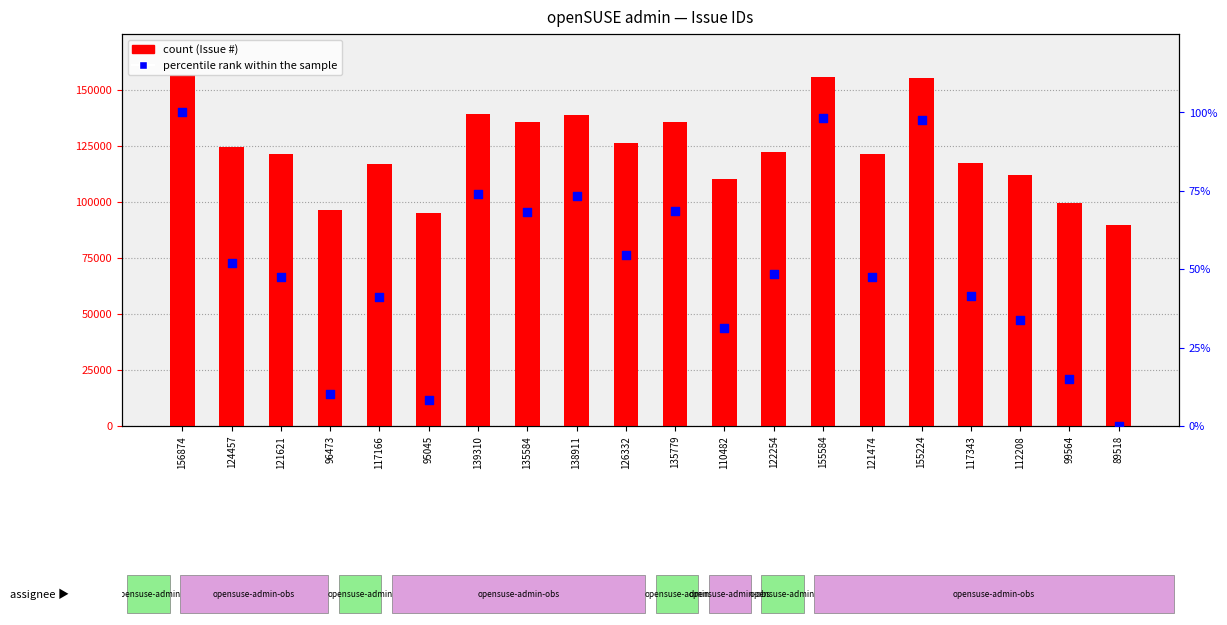

What is the ratio of the value at 117343 to the value at 155224?

0.4